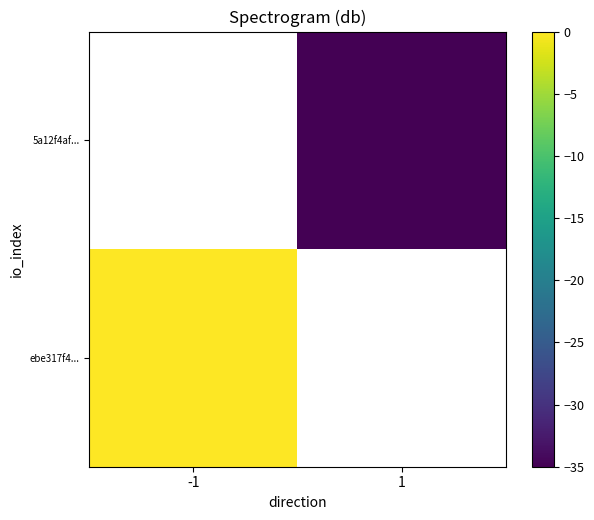

List the series in order of their peak value, lowest first.

ebe317f4..., 5a12f4af...